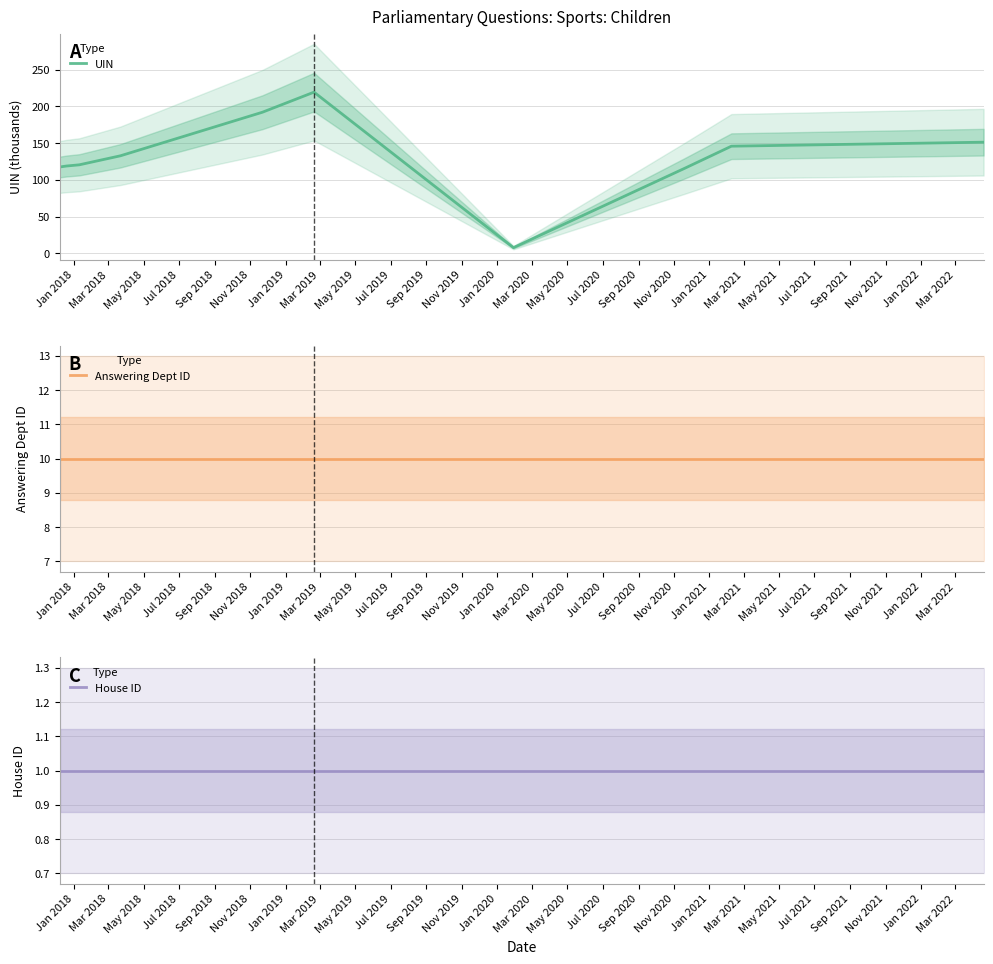

What is the lowest value of the UIN series?

7.7